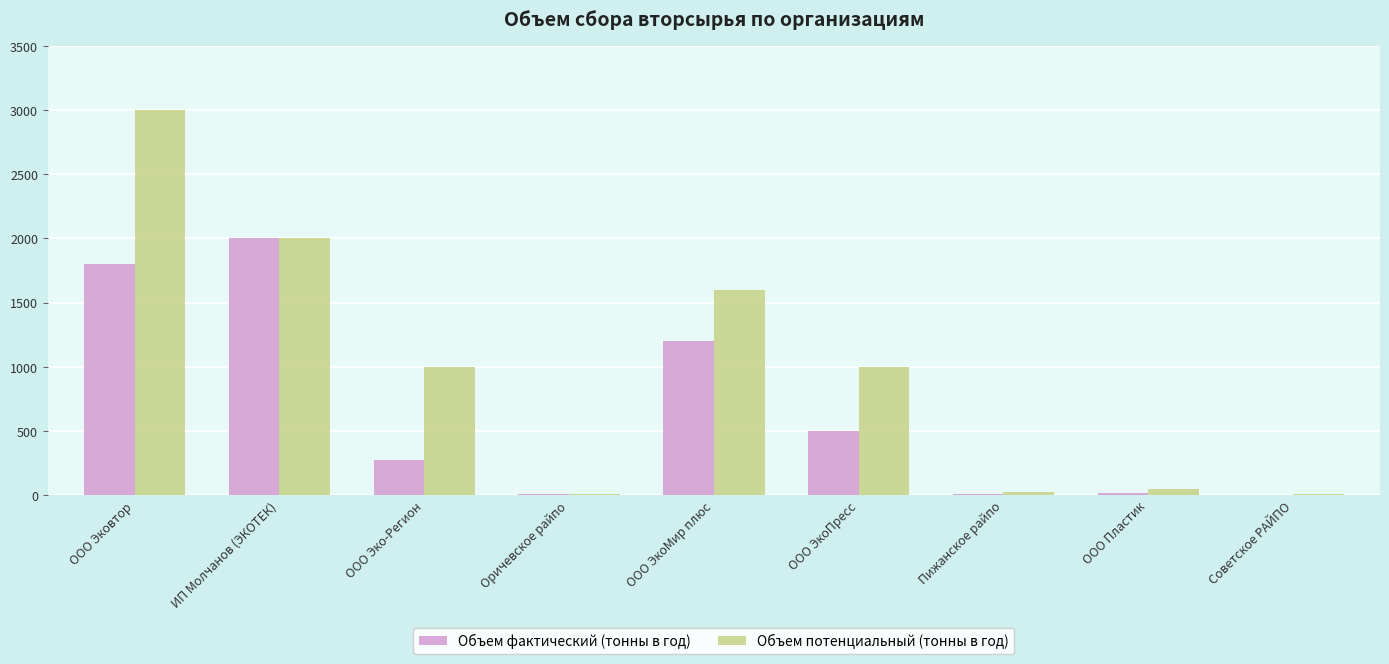

Between ООО Эковтор and ООО ЭкоПресс, which series saw the biggest shift?

Объем потенциальный (тонны в год)